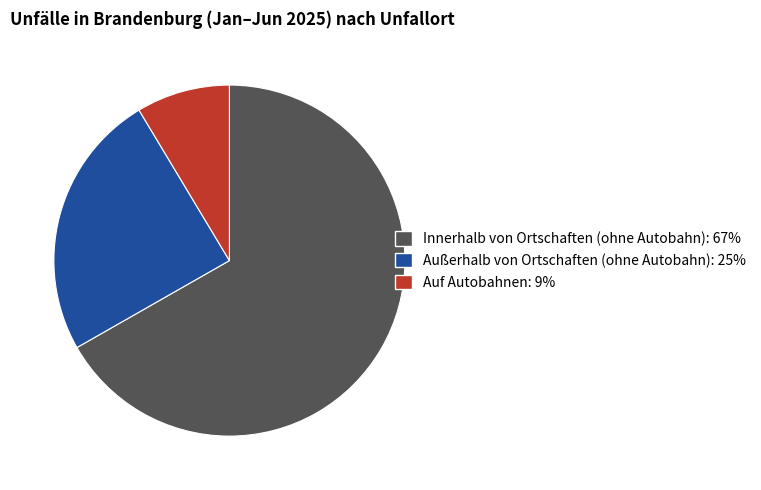

Does Innerhalb von Ortschaften (ohne Autobahn) represent more than half of the total?

Yes